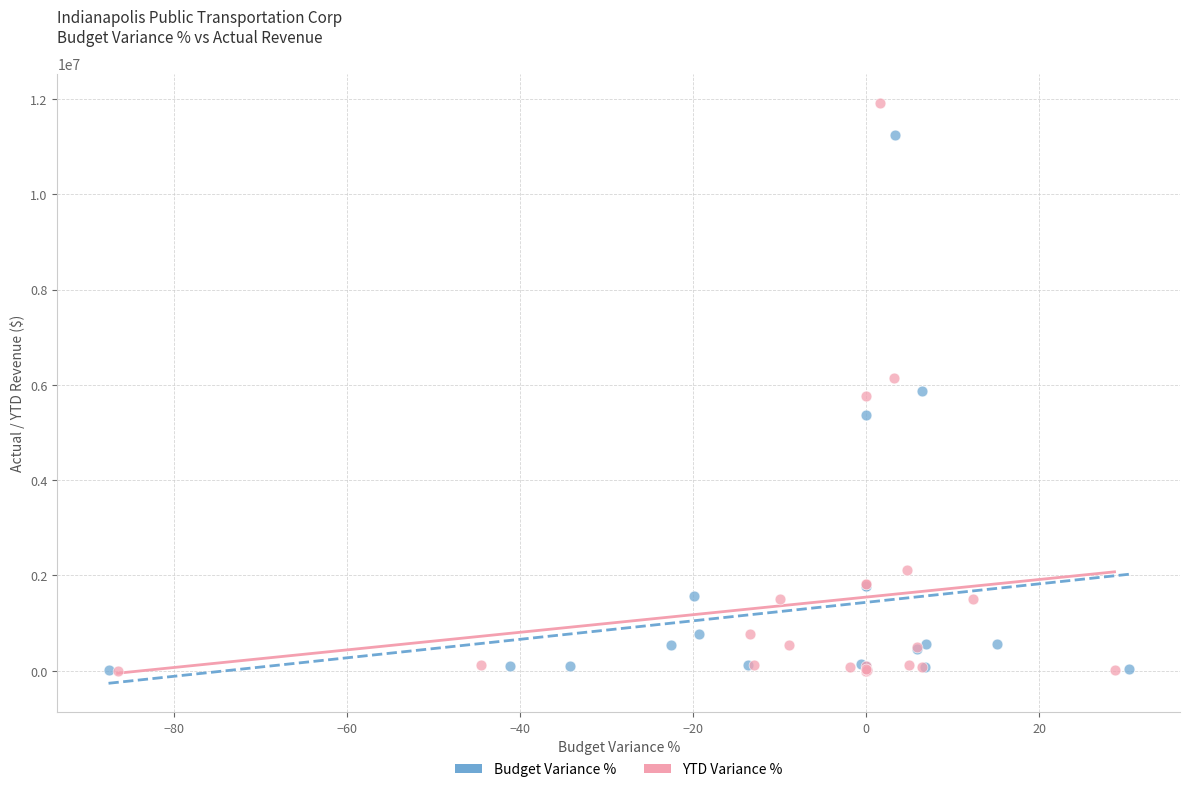

Which series has the largest Y range (max minus min)?

YTD Variance %